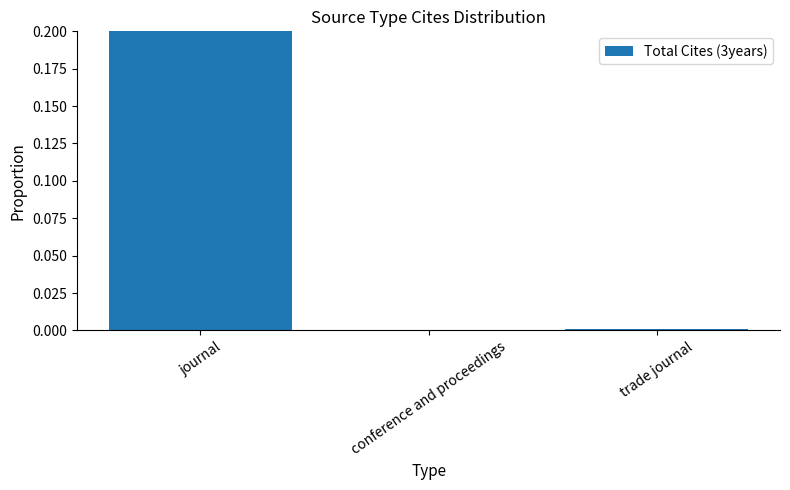

What is the label of the 2nd bar from the left?

conference and proceedings